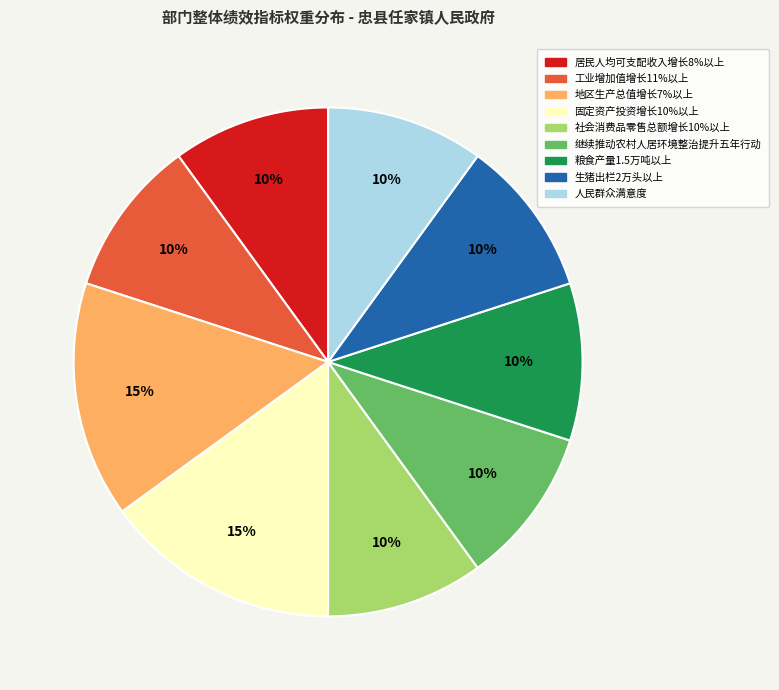

Does 生猪出栏2万头以上 account for over 50% of the chart?

No